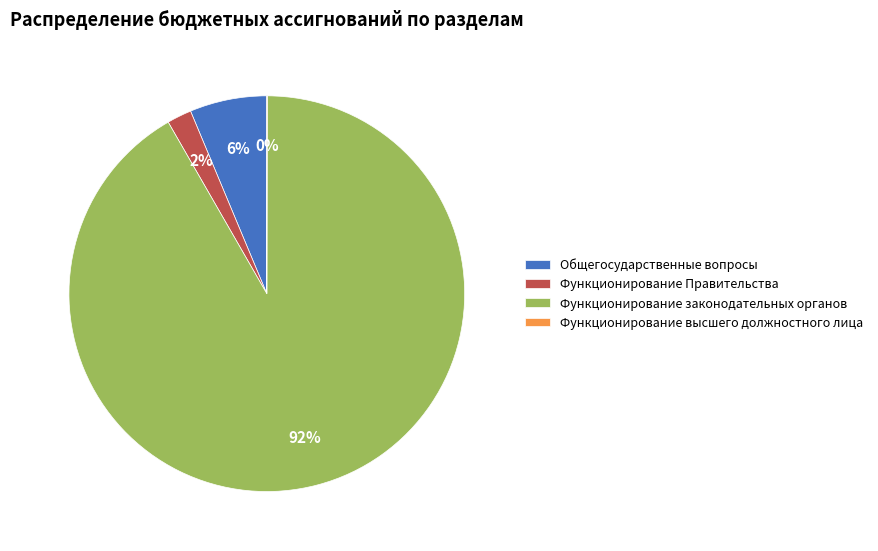

What percentage is the Функционирование Правительства slice, to the nearest percent?

2%